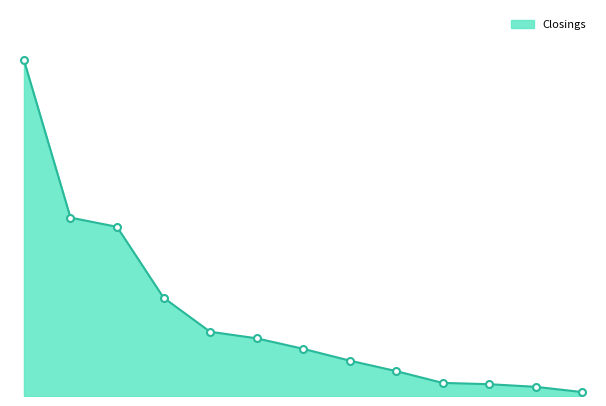

At which label is the value closest to 129?

Ticor Title